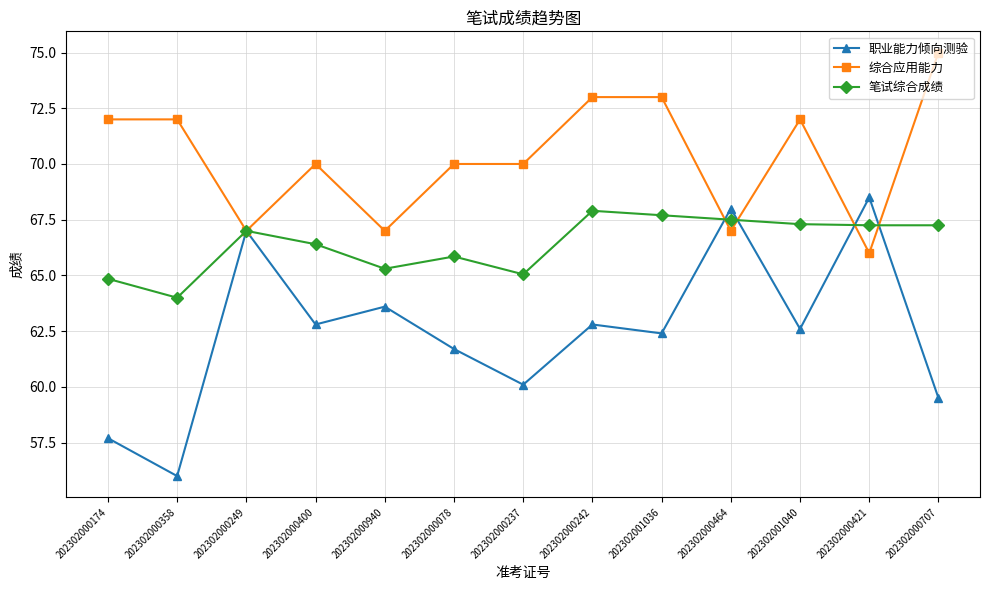

At how many categories does at least one series exceed 66?

13